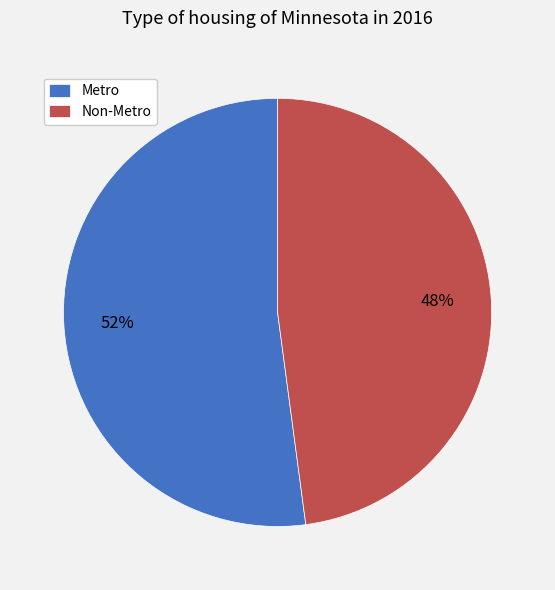

Is the sum of Metro and Non-Metro greater than half?

Yes